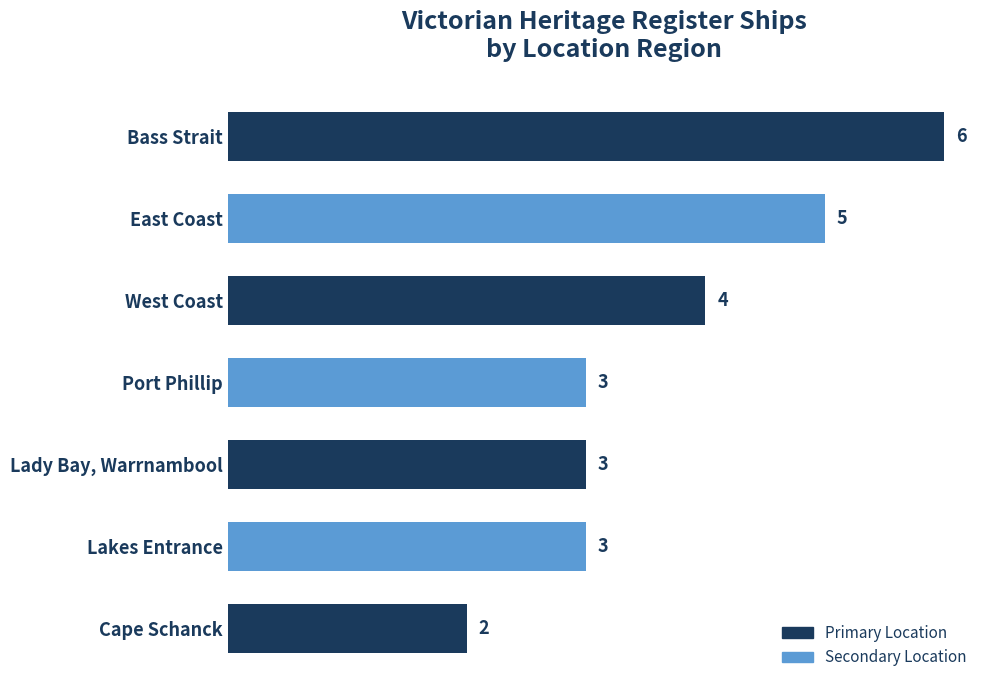

Is it true that the value at Lady Bay, Warrnambool is 5?

False